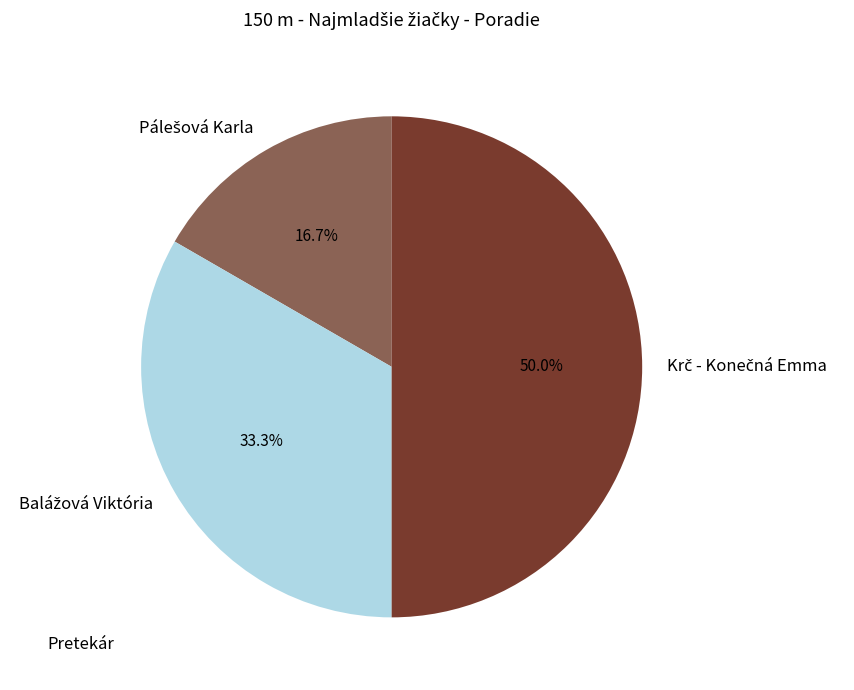

How many slices are in this pie chart?

3